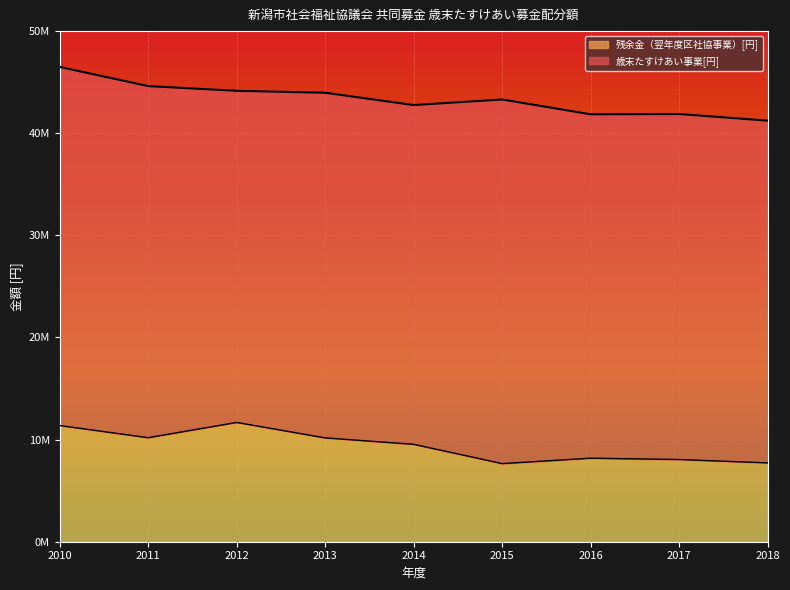

What is the ratio of the value at 2018 to the value at 2016?

0.9